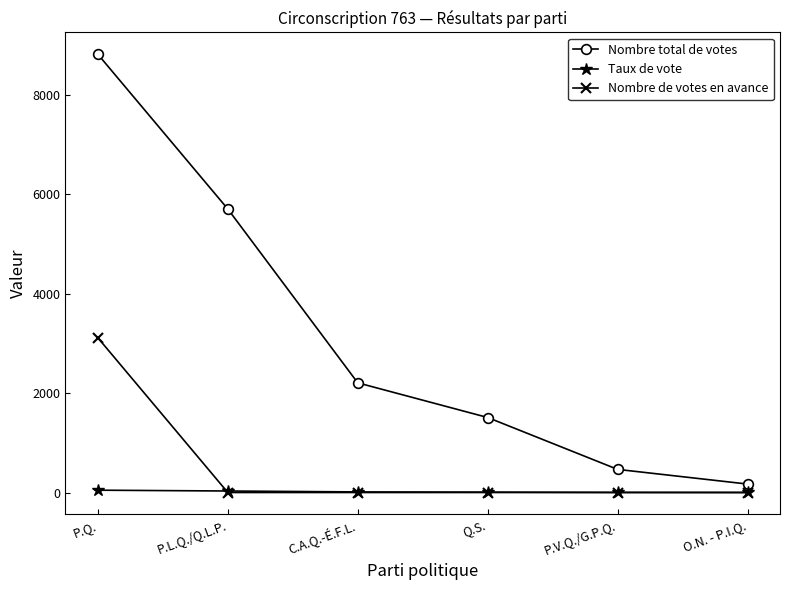

True or false: Nombre de votes en avance has a value of 1741.0 at P.L.Q./Q.L.P..

False